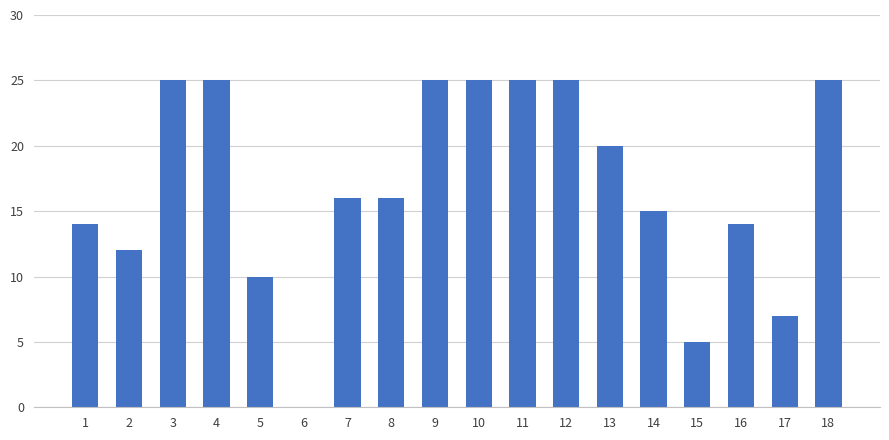

What is the sum of all values?

304